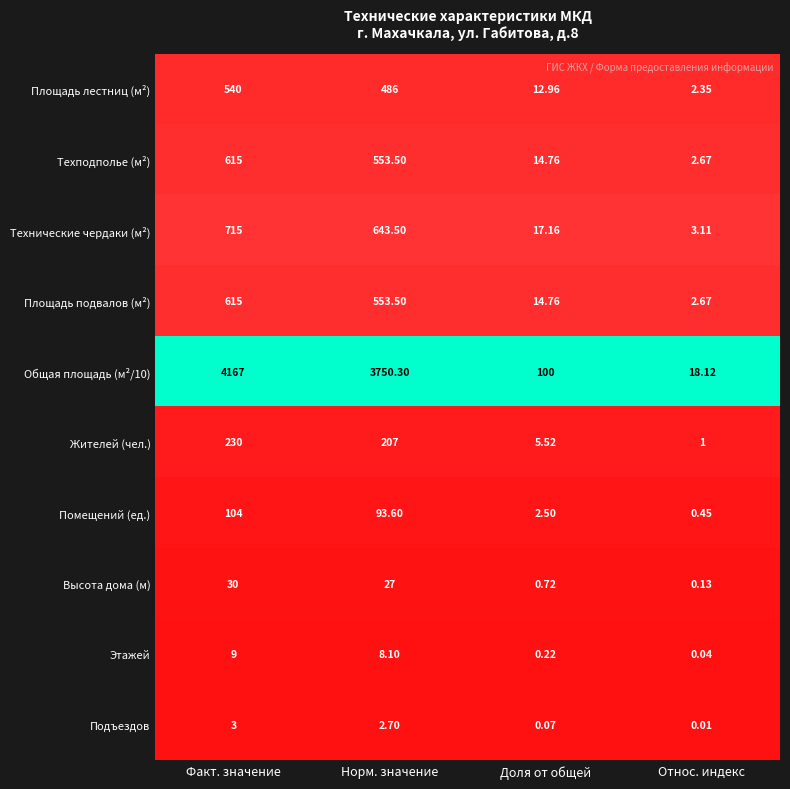

At which category is the sum across all series the highest?

Факт. значение